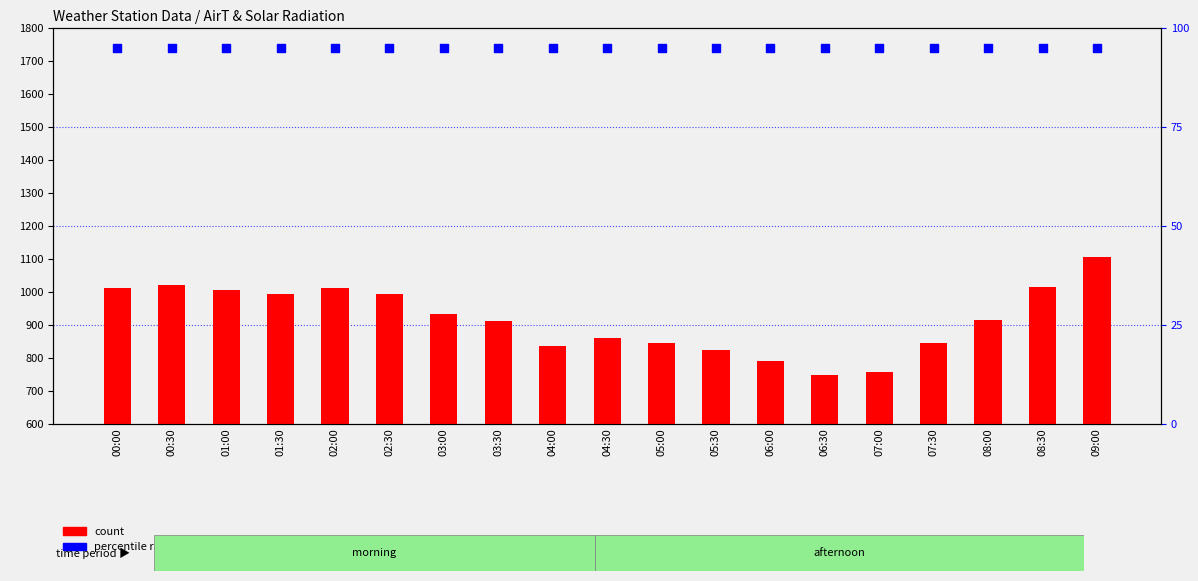

Which series has the widest spread of Y values?

count